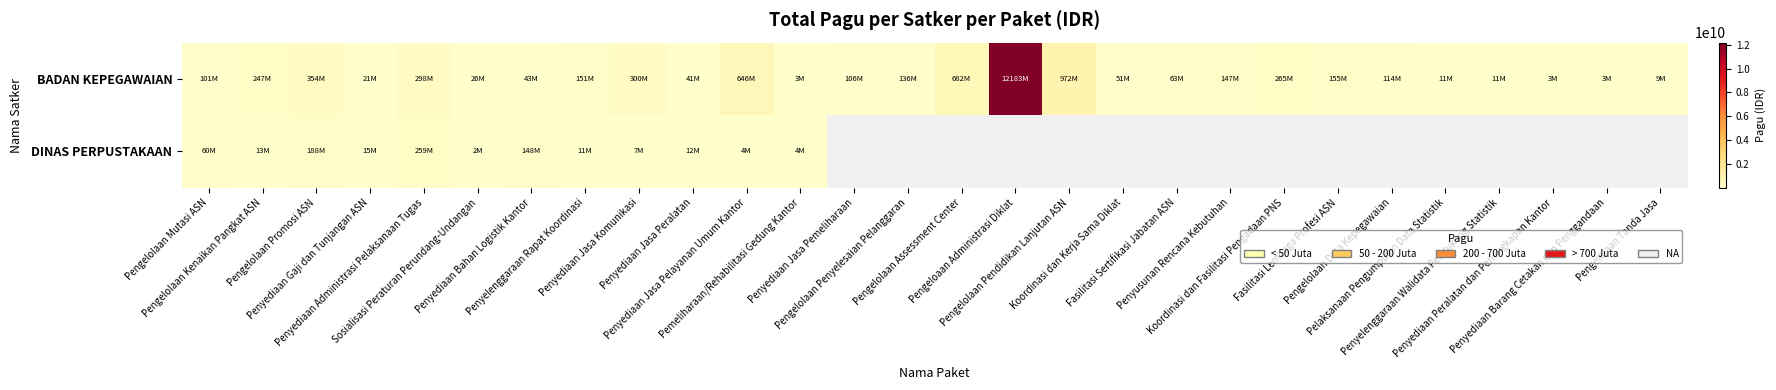

Which series has the widest spread of values?

BADAN KEPEGAWAIAN